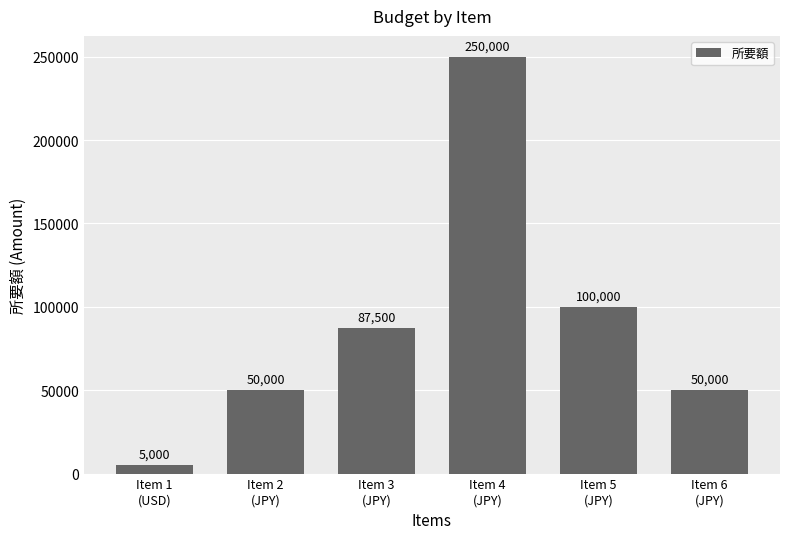

What is the label of the 1st bar from the left?

Item 1
(USD)